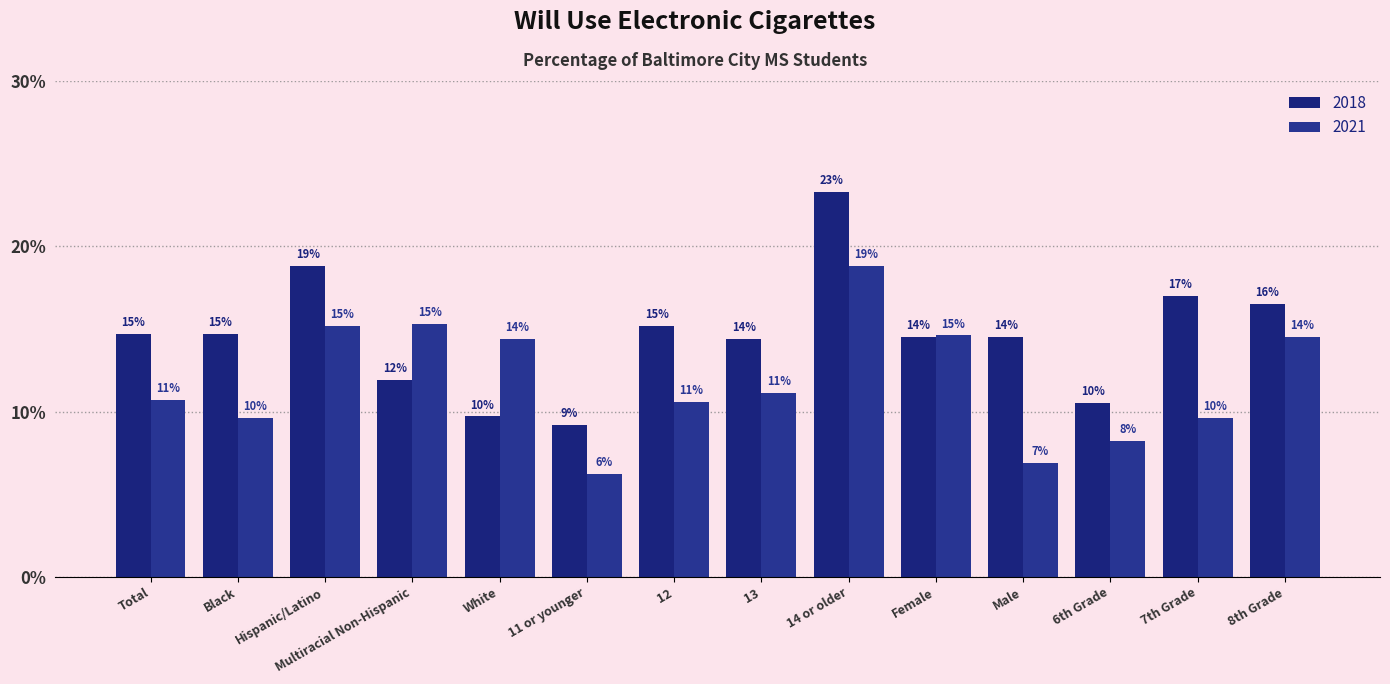

What are all the series names shown in the legend?

2018, 2021